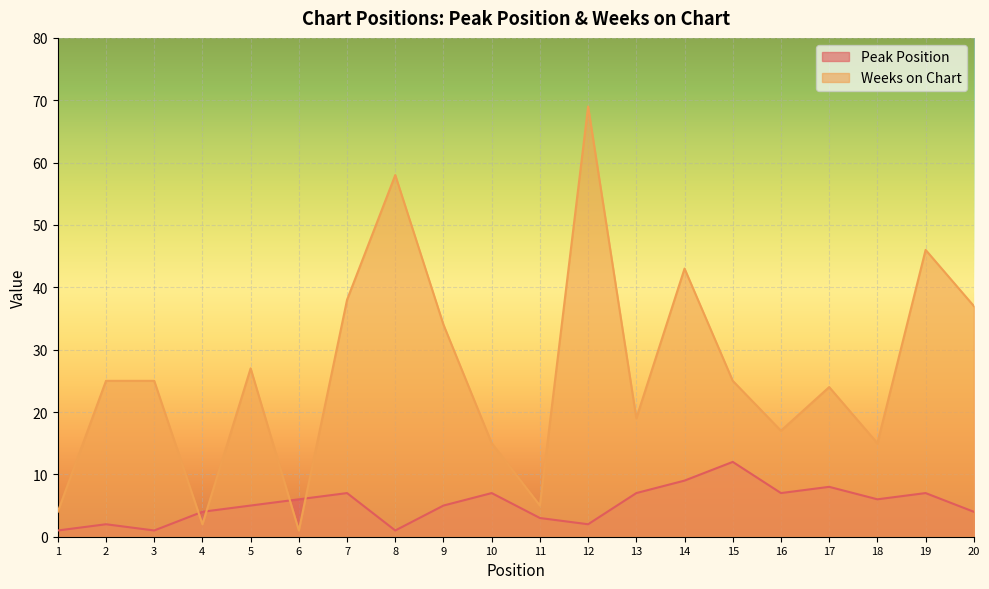

What is the spread (max minus min) of values at 5?

22